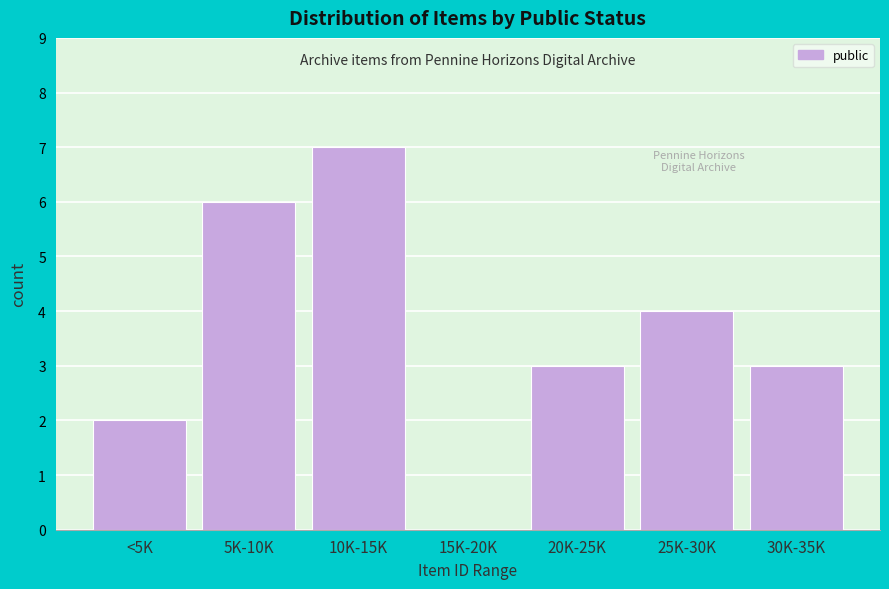

Reading right to left, transcribe all the data shown in this chart.

30K-35K=3	25K-30K=4	20K-25K=3	15K-20K=0	10K-15K=7	5K-10K=6	<5K=2